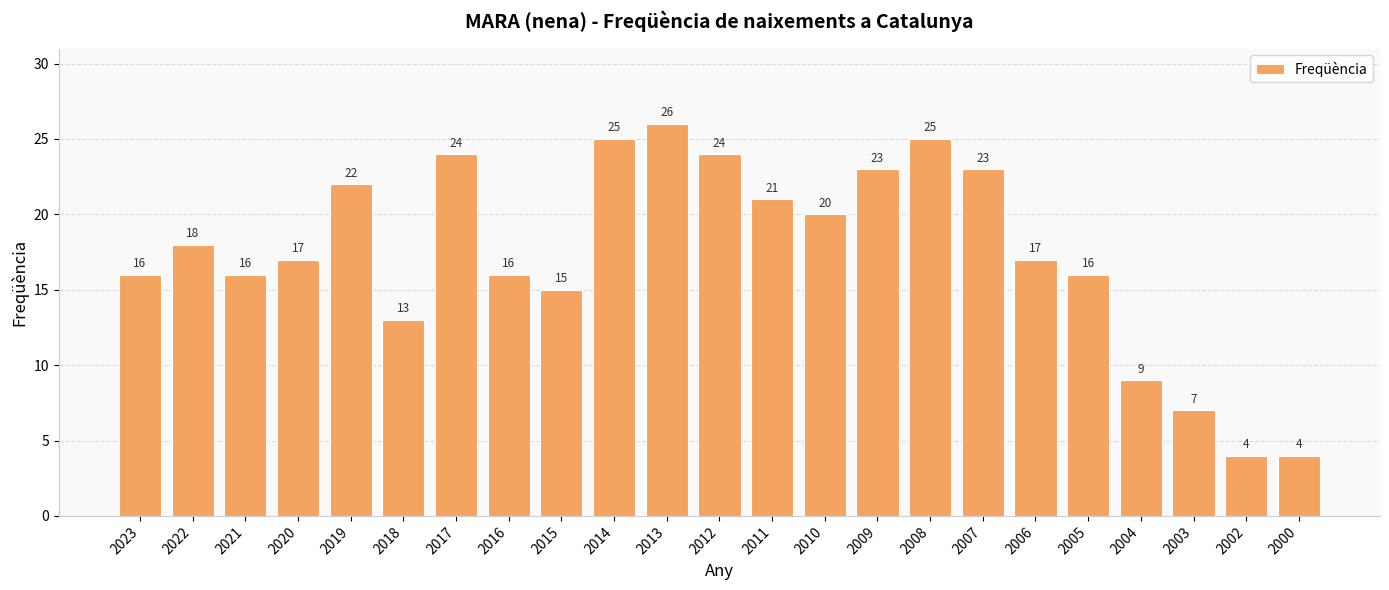

What is the greatest value displayed?

26